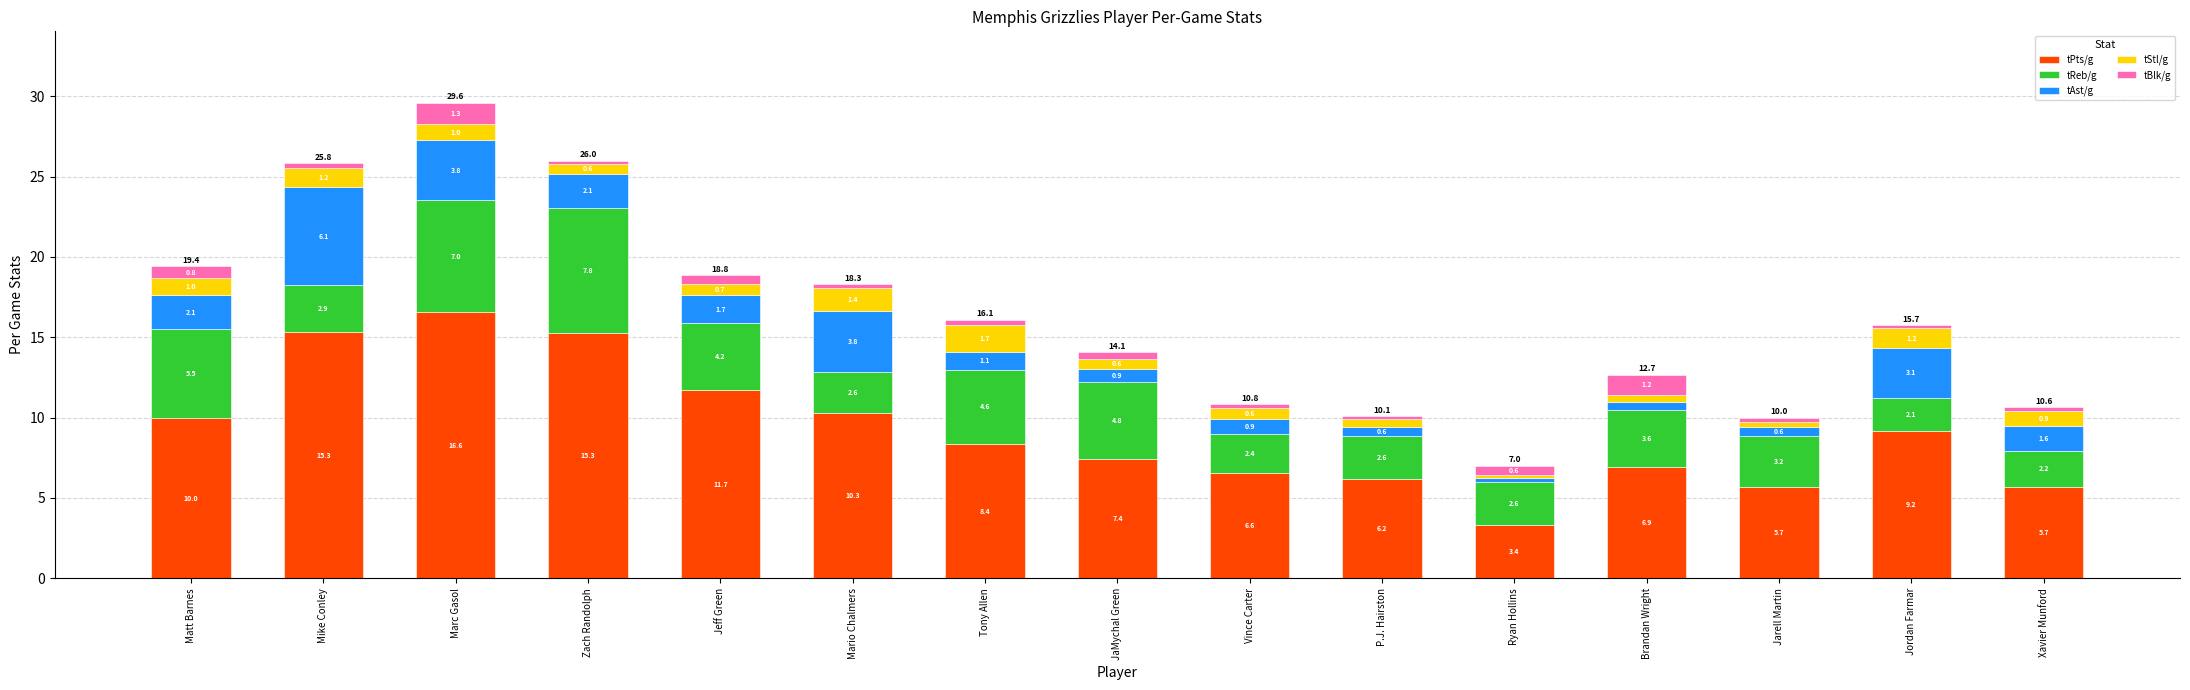

At which label does tPts/g reach its peak?

Marc Gasol